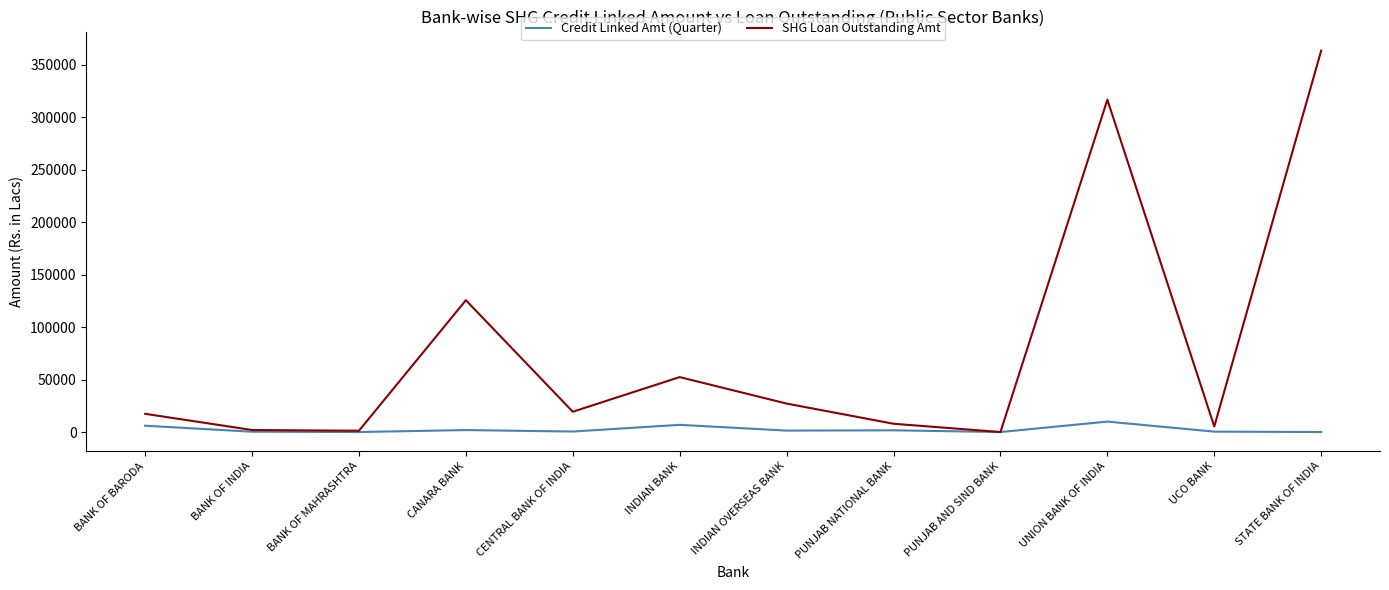

At which category does the chart reach its peak across all series?

STATE BANK OF INDIA